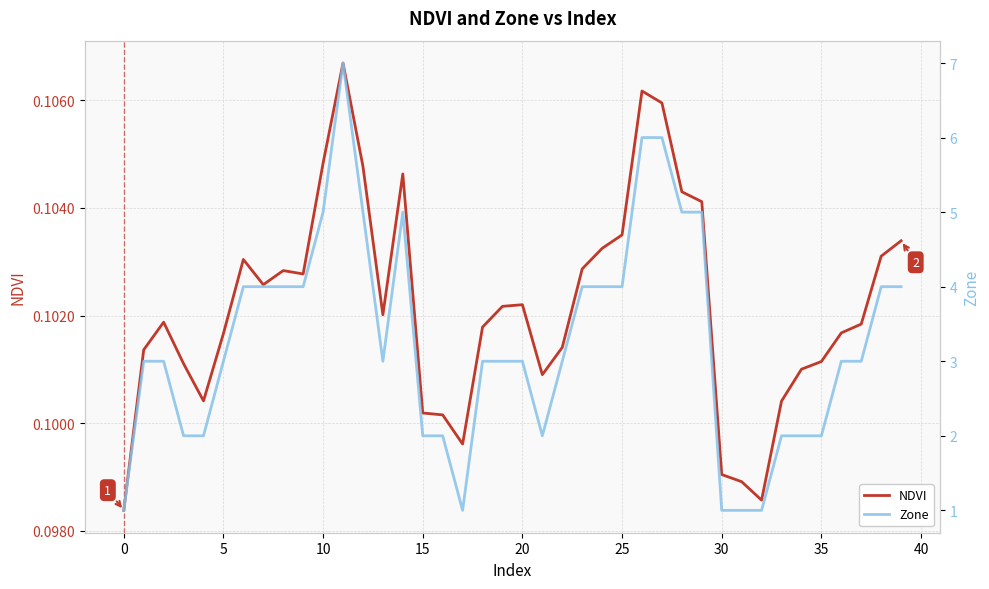

Is it true that NDVI equals 0.2 at 10?

False